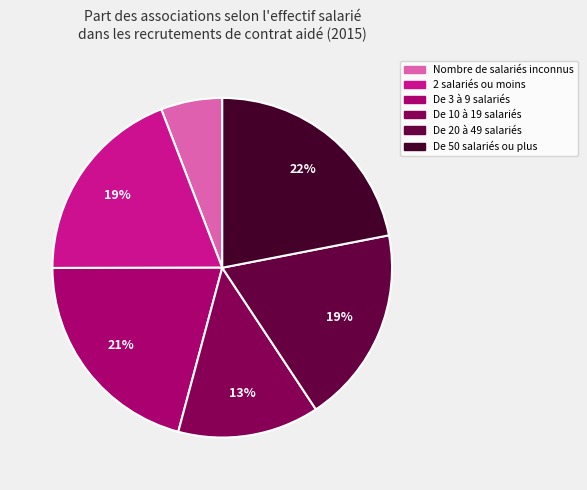

To the nearest percent, what percentage of the pie is Nombre de salariés inconnus?

6%